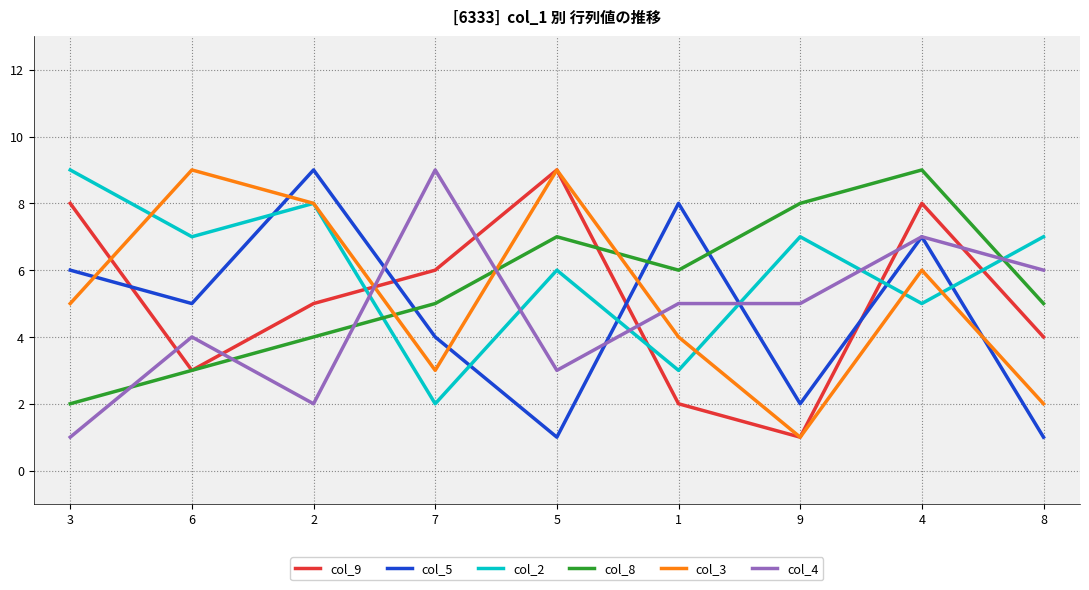

True or false: col_4 has a value of 1 at 3.

True